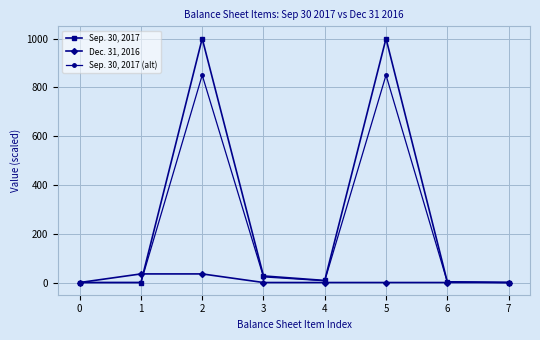

Does the chart have visible grid lines?

Yes